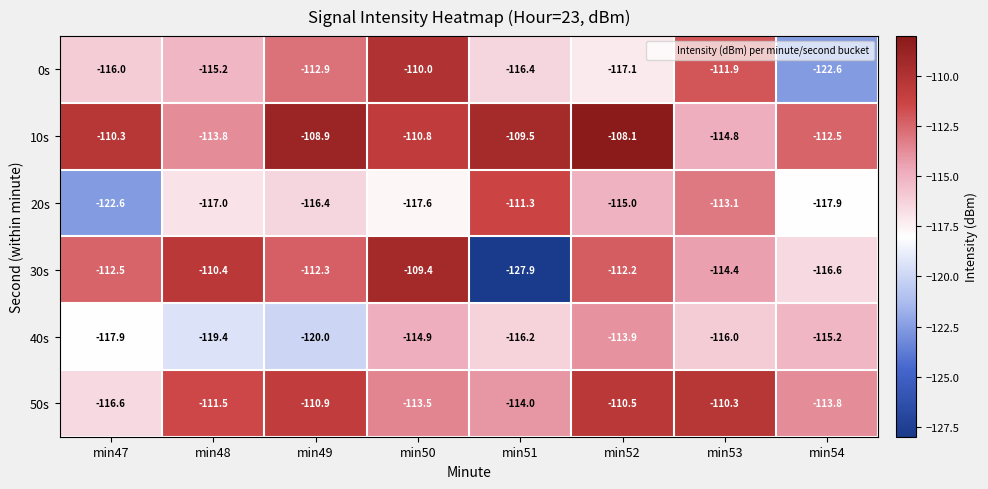

What is the average value of the 20s series?

-116.4